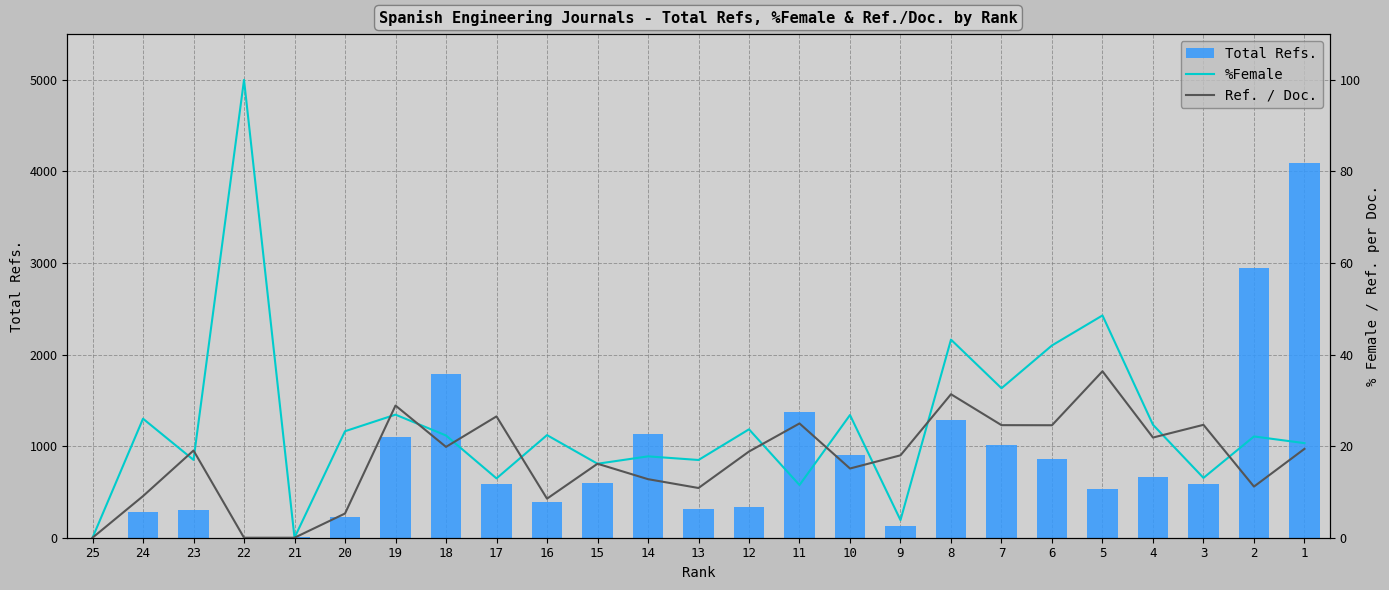

At how many categories does at least one series exceed 3536?

1